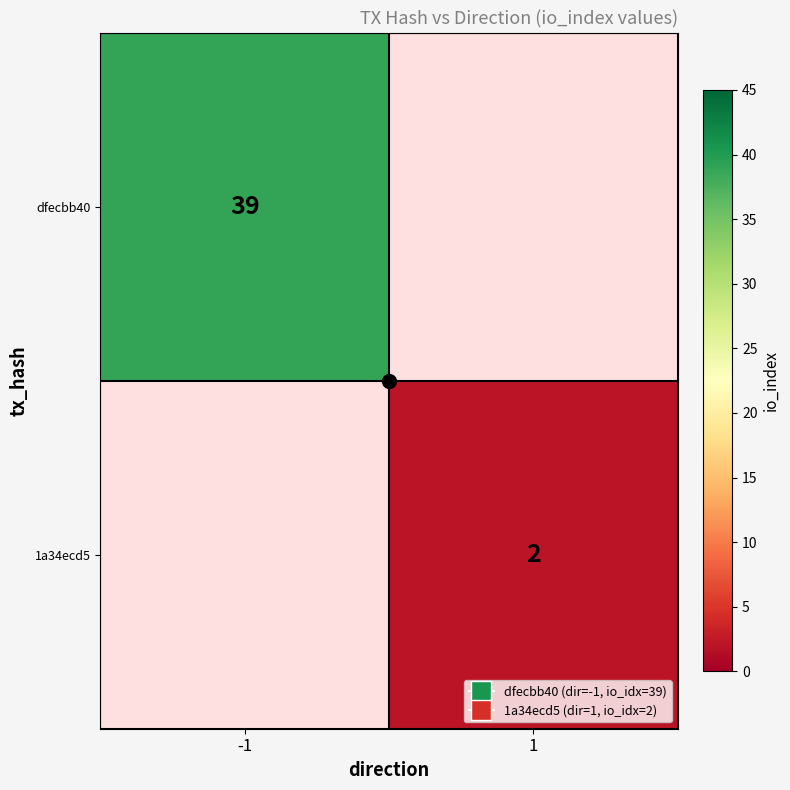

The 1a34ecd5 series shows 1 at 1. True or false?

False